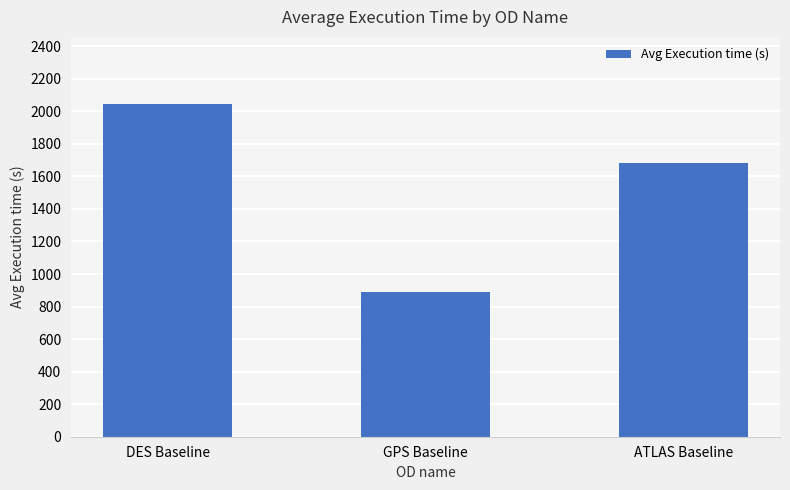

Approximately how many times larger is the value at GPS Baseline compared to DES Baseline?

0.4